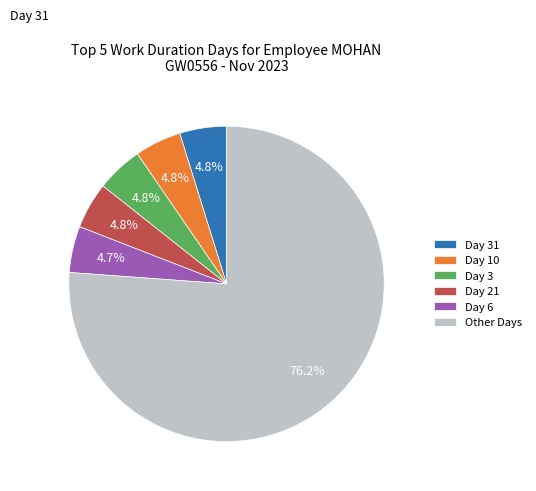

Does any single category account for the majority?

Yes